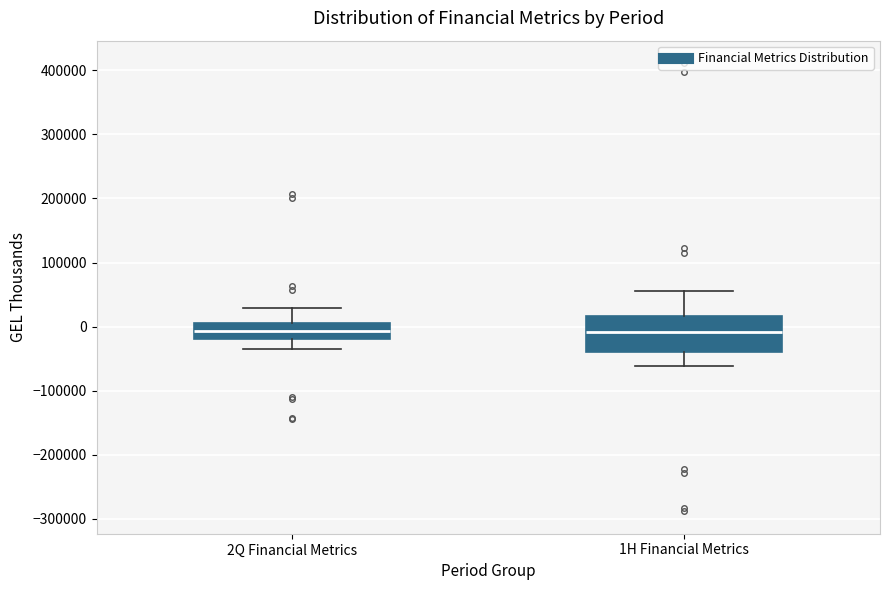

Reading left to right, read every box against the y-axis: the position of its median line, the range the box covers, and the ends of its whiskers. The values are not printed on the chart, so give them approximately, as read against the axis.

2Q Financial Metrics: median -10000, box -20000 to 10000, whiskers -30000 to 30000
1H Financial Metrics: median -10000, box -40000 to 20000, whiskers -60000 to 50000